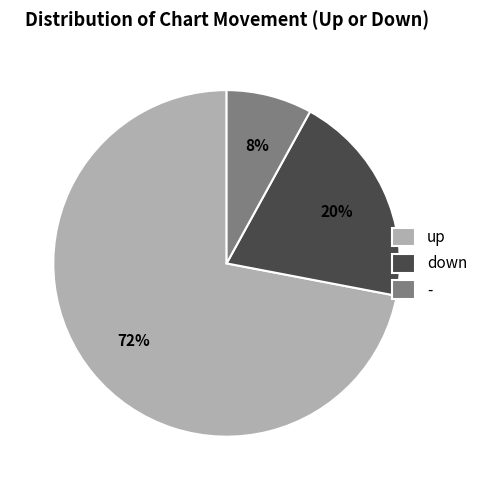

Rank the categories by value from highest to lowest.

up, down, -